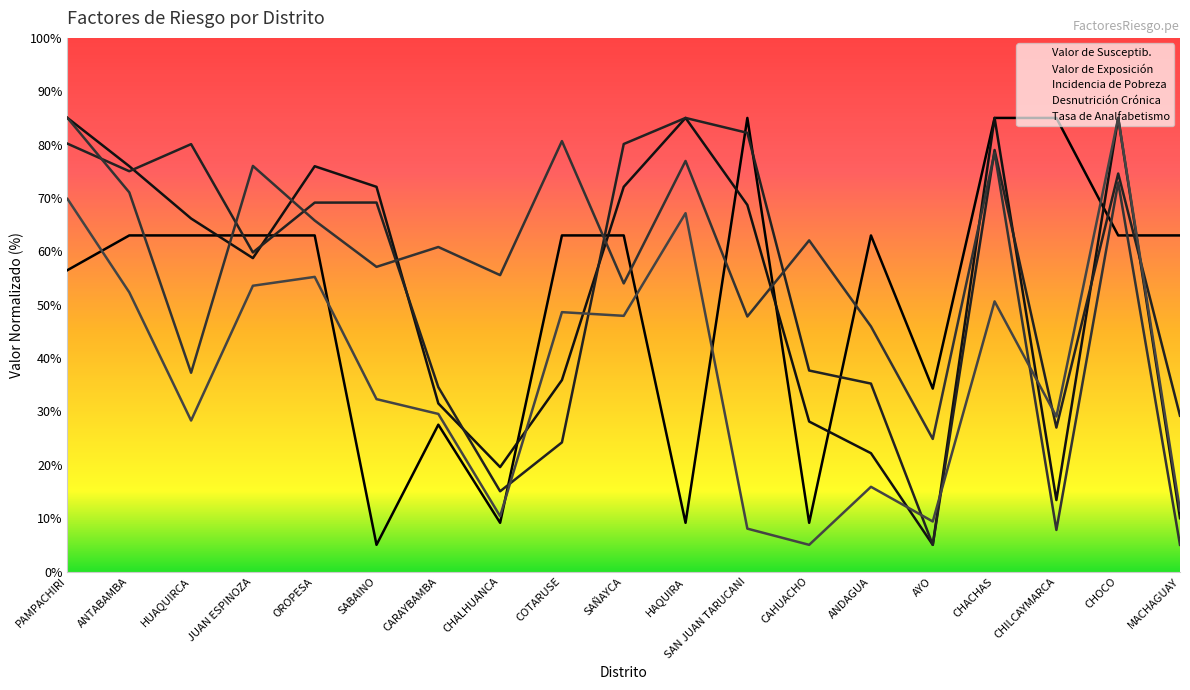

At how many categories does at least one series exceed 51?

18